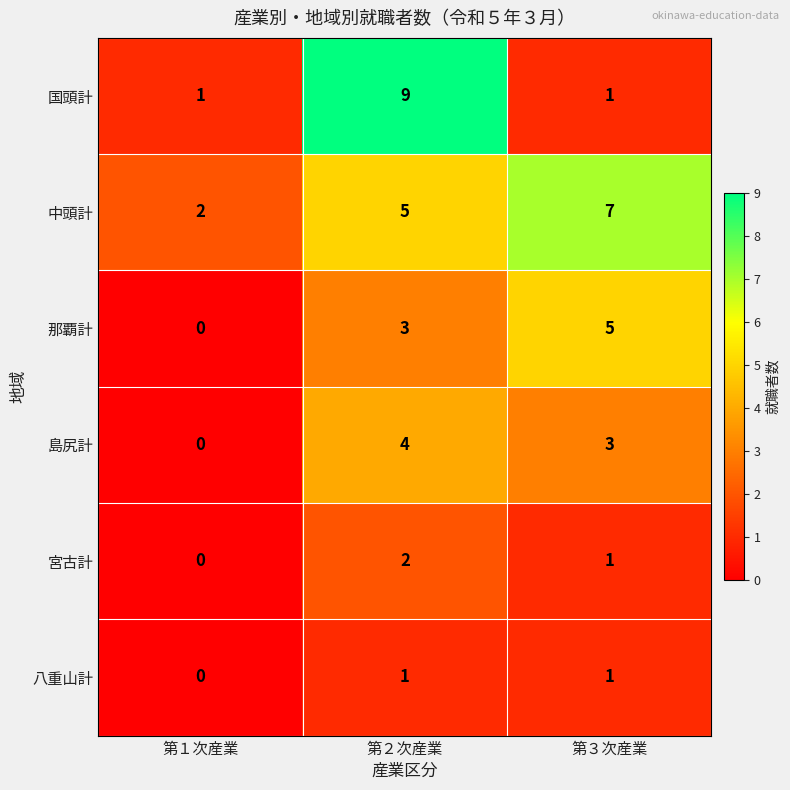

Between 第２次産業 and 第３次産業, which series saw the biggest shift?

国頭計